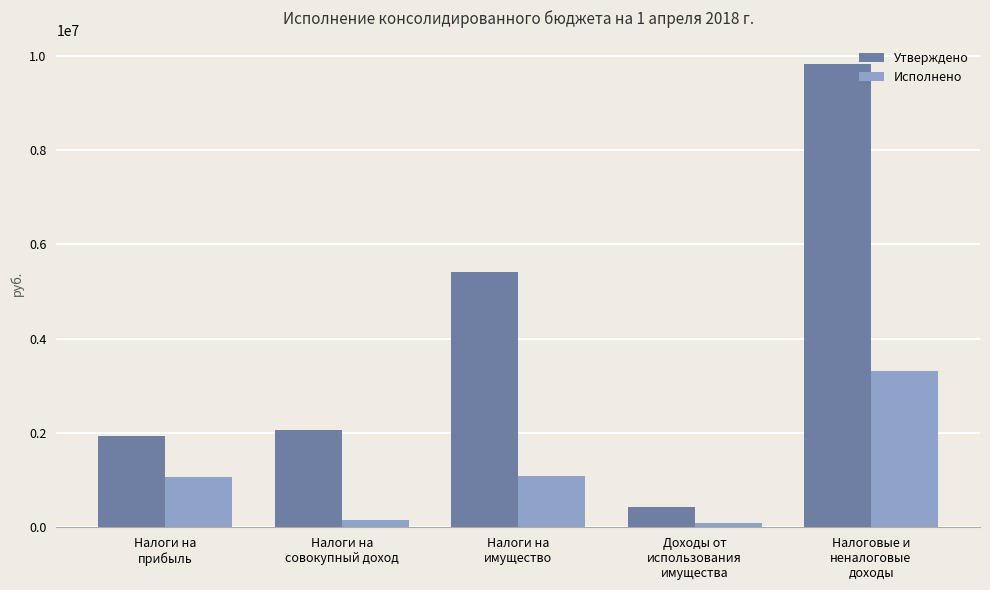

Count the number of data series in this chart.

2